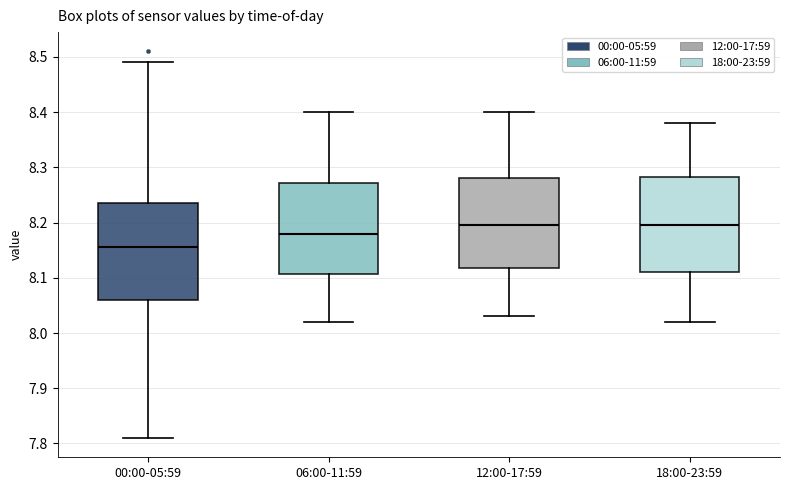

Which box has the lowest median line?

00:00-05:59